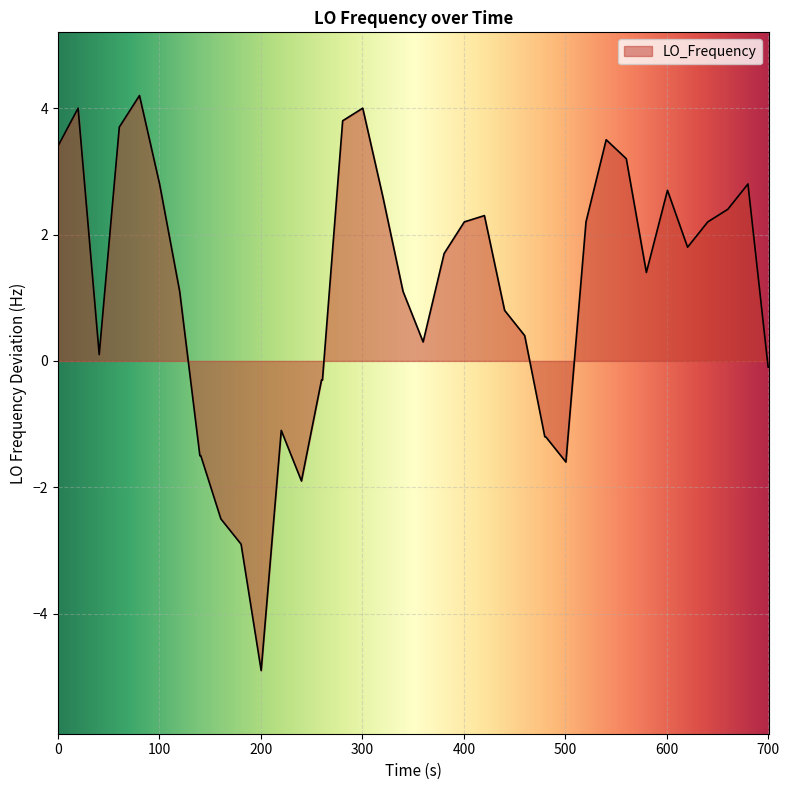

What is the maximum value shown in the chart?

4.2